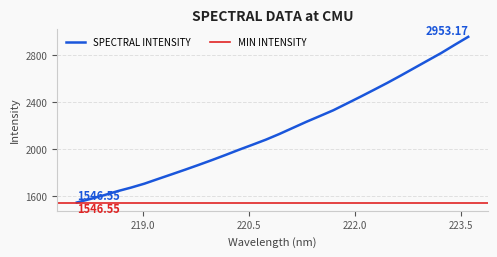

Reading left to right, transcribe all the data shown in this chart.

218.0596=1546.5	218.2508=1576.6	218.442=1608.2	218.6332=1642.4	218.8244=1672.8	219.0156=1706.6	219.2067=1746.1	219.3979=1785.2	219.589=1824.6	219.7801=1865.1	219.9712=1906.7	220.1623=1949.8	220.3533=1994.2	220.5444=2036.7	220.7354=2080.3	220.9264=2128.4	221.1174=2180.2	221.3083=2231.8	221.4993=2280.6	221.6902=2329.9	221.8812=2386.9	222.0721=2444.1	222.263=2502.8	222.4538=2562.2	222.6447=2624.5	222.8355=2688.4	223.0264=2752.3	223.2172=2815.9	223.408=2885.4	223.5987=2953.2